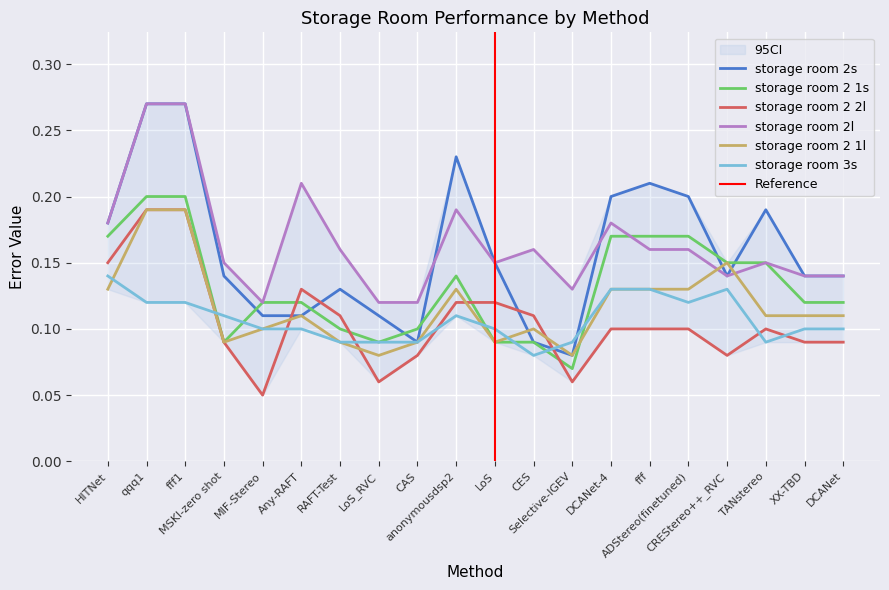

True or false: storage room 3s has more than 0 interior local peaks.

True